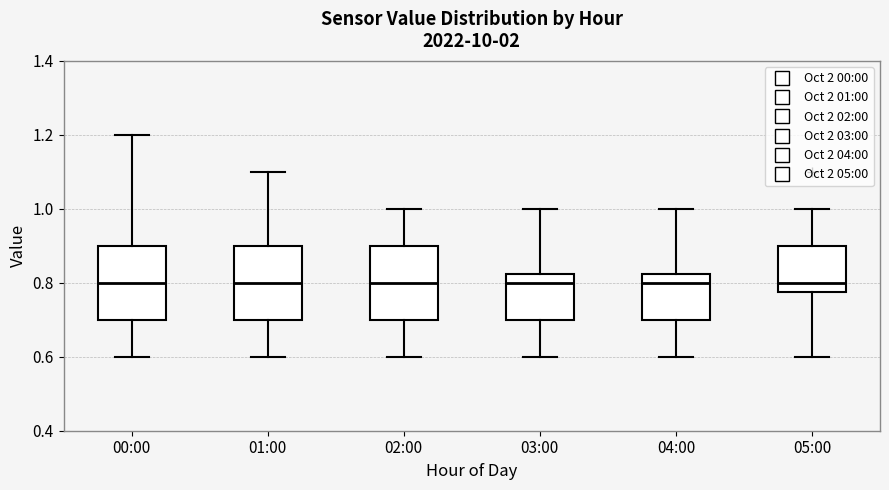

Reading left to right, transcribe this box plot: for each box, give where its median line is, the range the box spans, and where its two whiskers end, as read against the y-axis. The values are not printed on the chart, so give them approximately, as read against the axis.

00:00: median 0.80, box 0.70 to 0.90, whiskers 0.60 to 1.20
01:00: median 0.80, box 0.70 to 0.90, whiskers 0.60 to 1.10
02:00: median 0.80, box 0.70 to 0.90, whiskers 0.60 to 1.00
03:00: median 0.80, box 0.70 to 0.82, whiskers 0.60 to 1.00
04:00: median 0.80, box 0.70 to 0.82, whiskers 0.60 to 1.00
05:00: median 0.80, box 0.78 to 0.90, whiskers 0.60 to 1.00